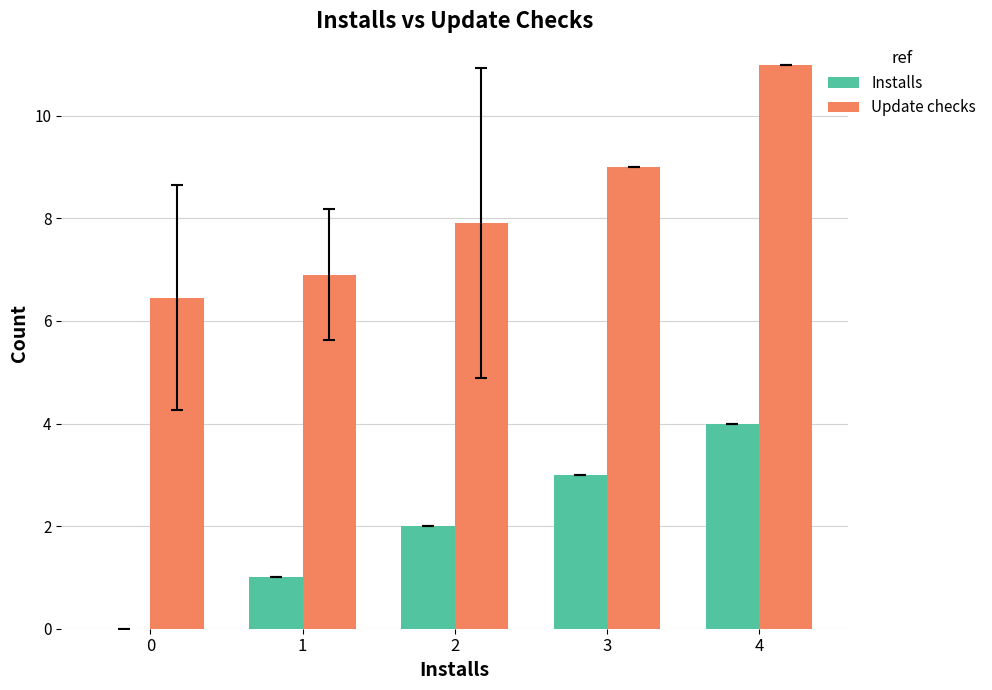

Is it true that Update checks equals 6.5 at 0?

True